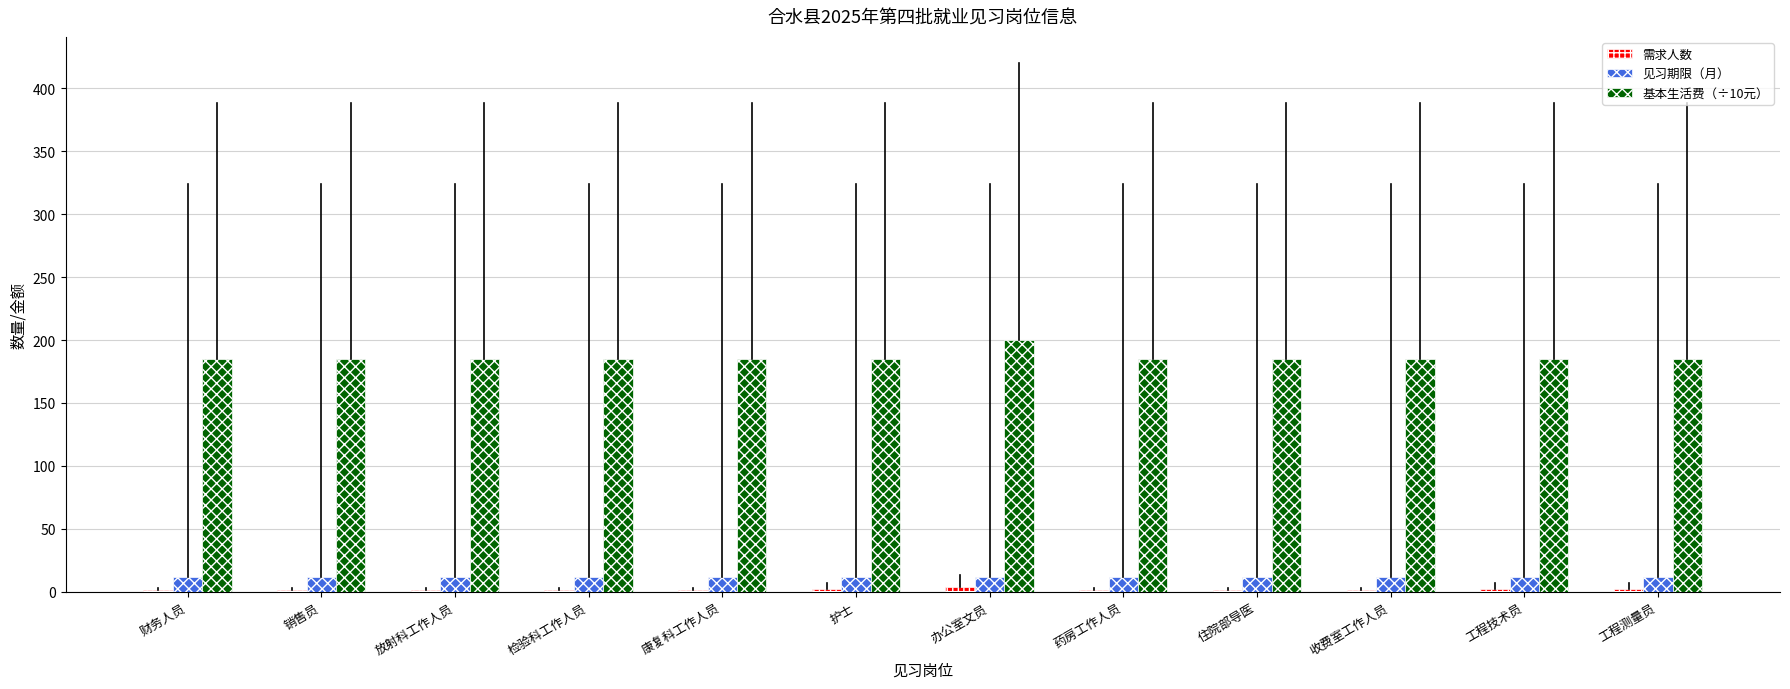

True or false: 基本生活费（÷10元） has a value of 185 at 工程测量员.

True